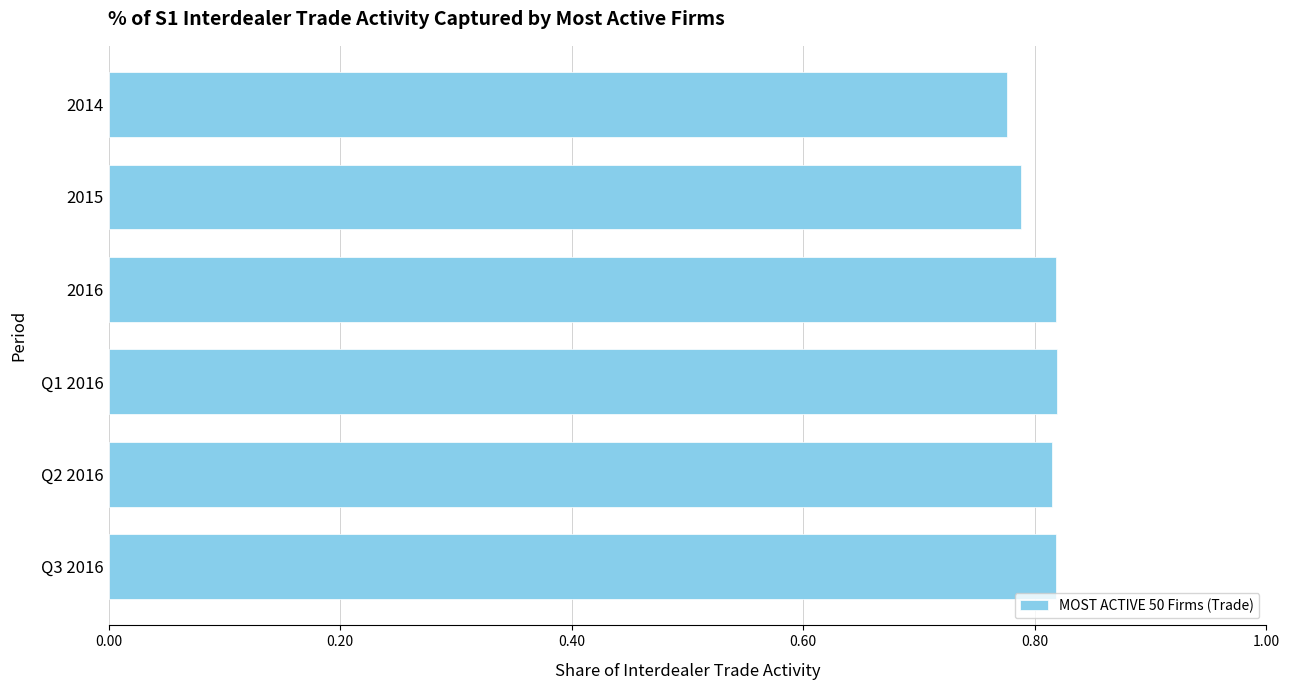

Count the values in the range 0 to 1.

6